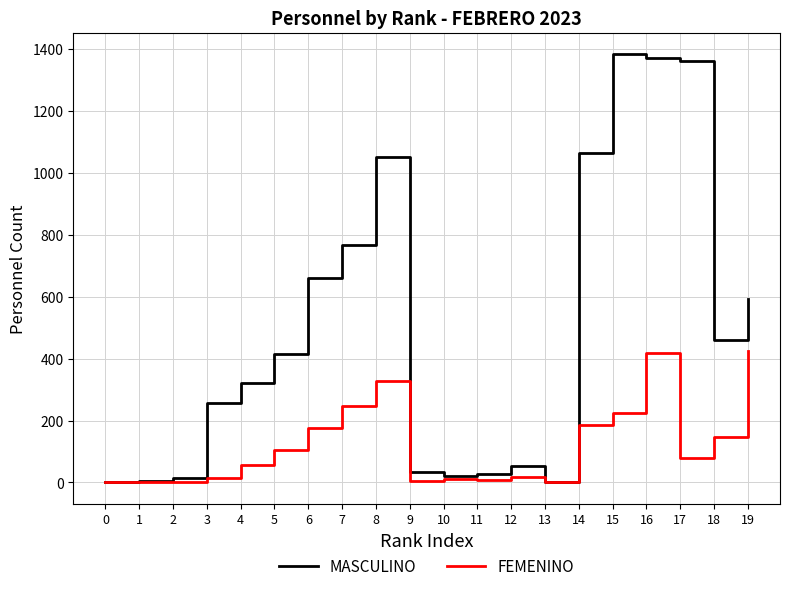

Which series has the largest total across all categories?

MASCULINO